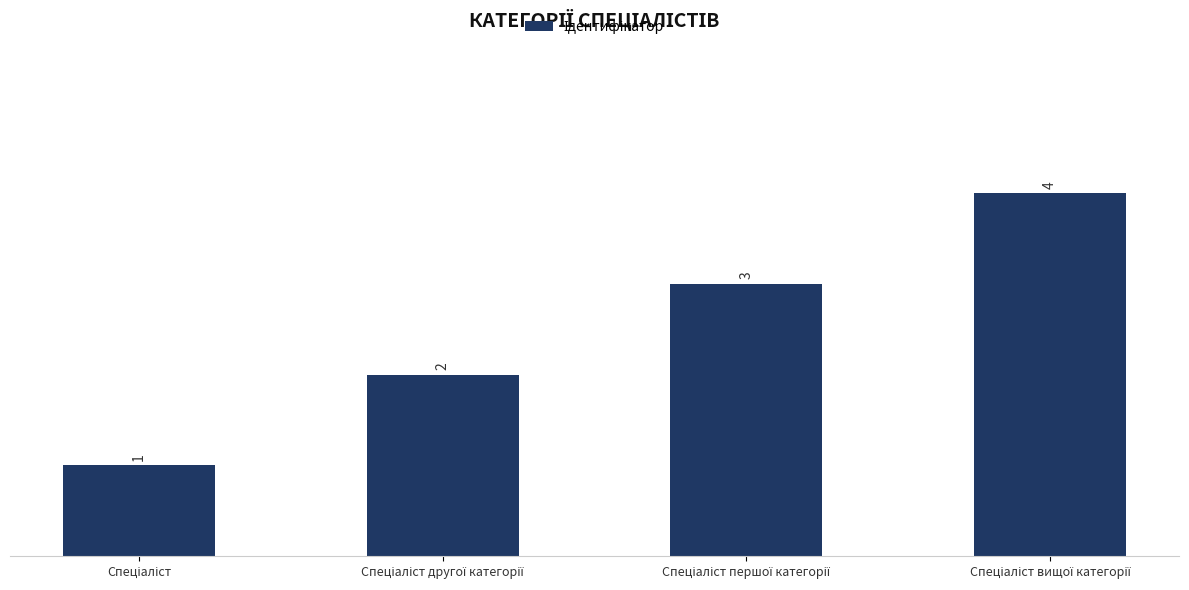

What is the value of the 1st bar from the left?

1